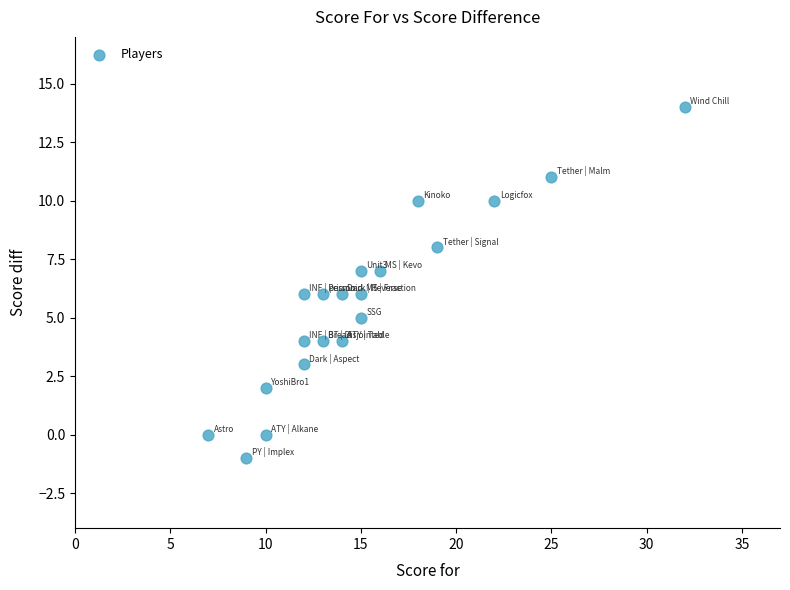

What is the range of X values (max minus min)?

25